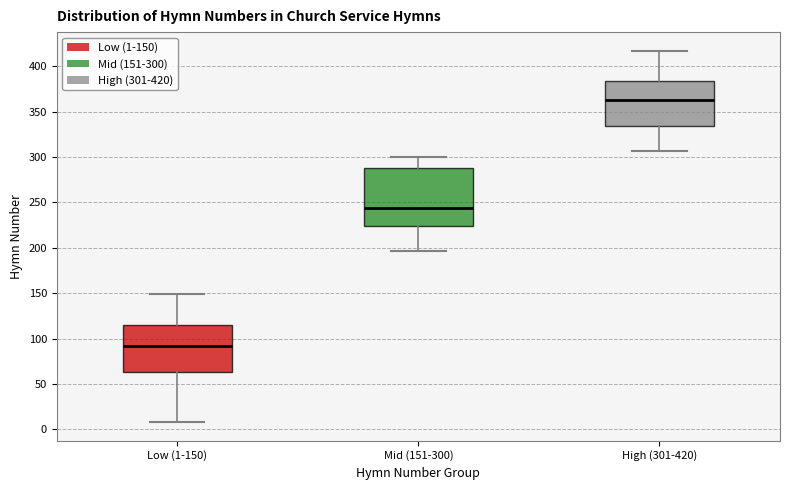

Reading left to right, transcribe this box plot: for each box, give where its median line is, the range the box spans, and where its two whiskers end, as read against the y-axis. The values are not printed on the chart, so give them approximately, as read against the axis.

Low (1-150): median 90, box 65 to 115, whiskers 10 to 150
Mid (151-300): median 245, box 225 to 290, whiskers 195 to 300
High (301-420): median 365, box 335 to 385, whiskers 305 to 415